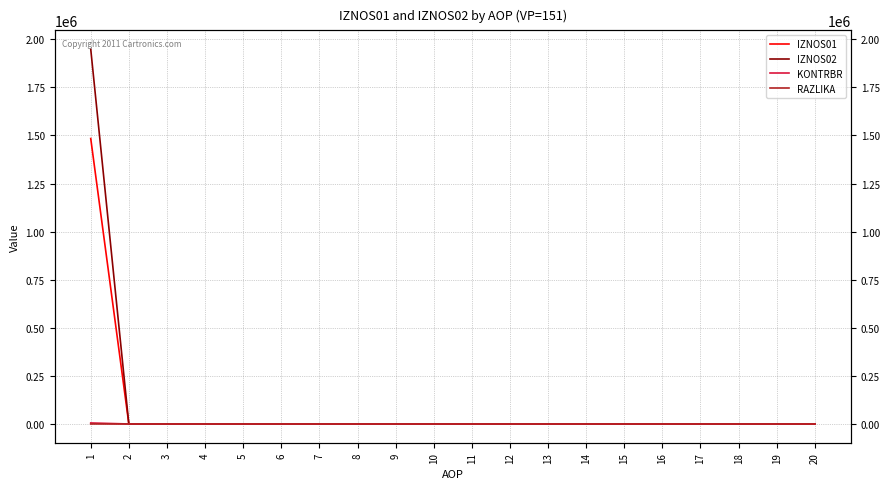

Between 3 and 6, which series saw the biggest shift?

IZNOS01